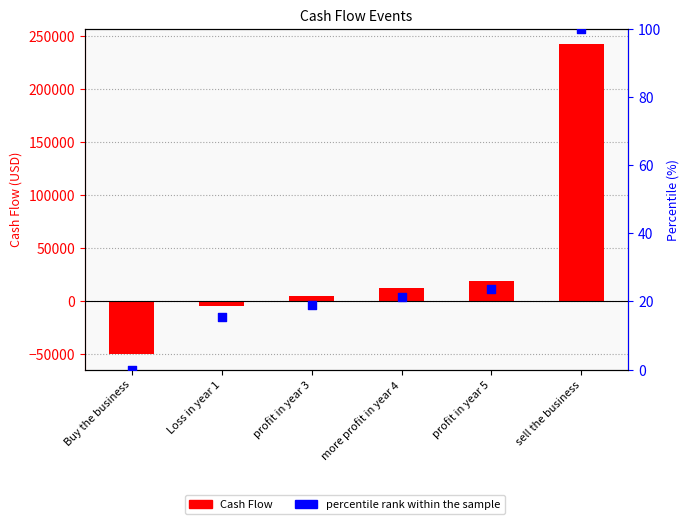

At how many categories does at least one series exceed -8871?

6